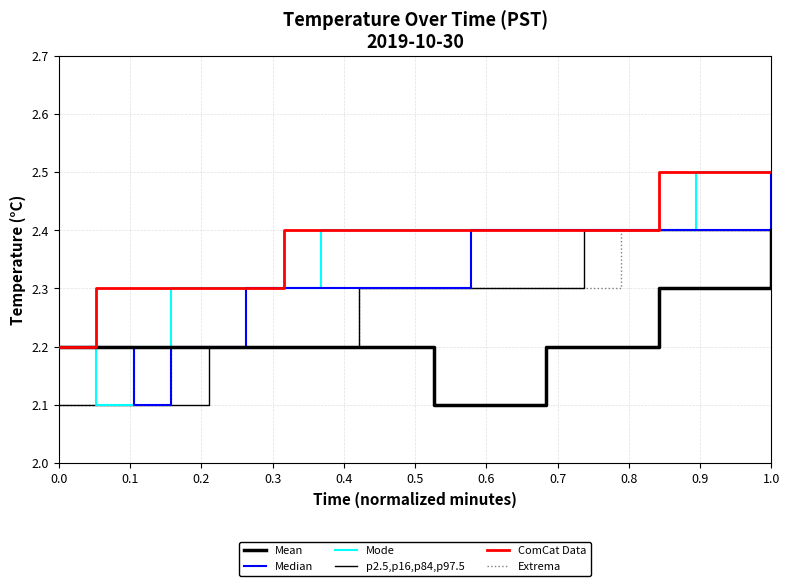

Does the chart display data point markers on the line(s)?

No